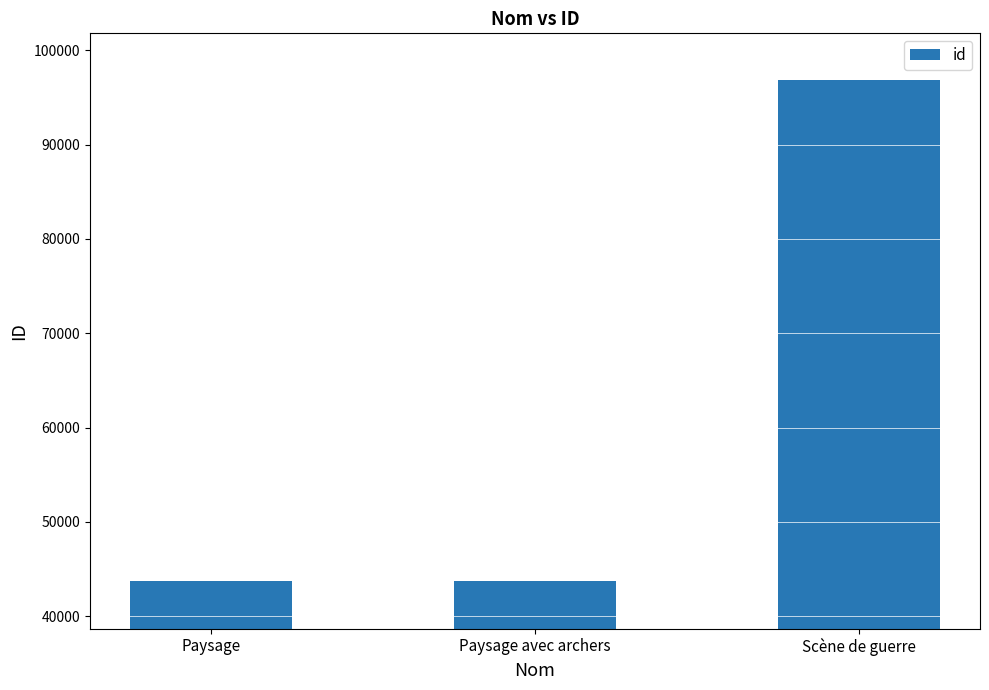

Does the chart contain stacked bars?

No